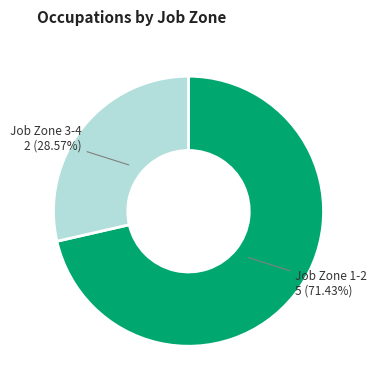

To the nearest percent, what is the average slice percentage?

50%